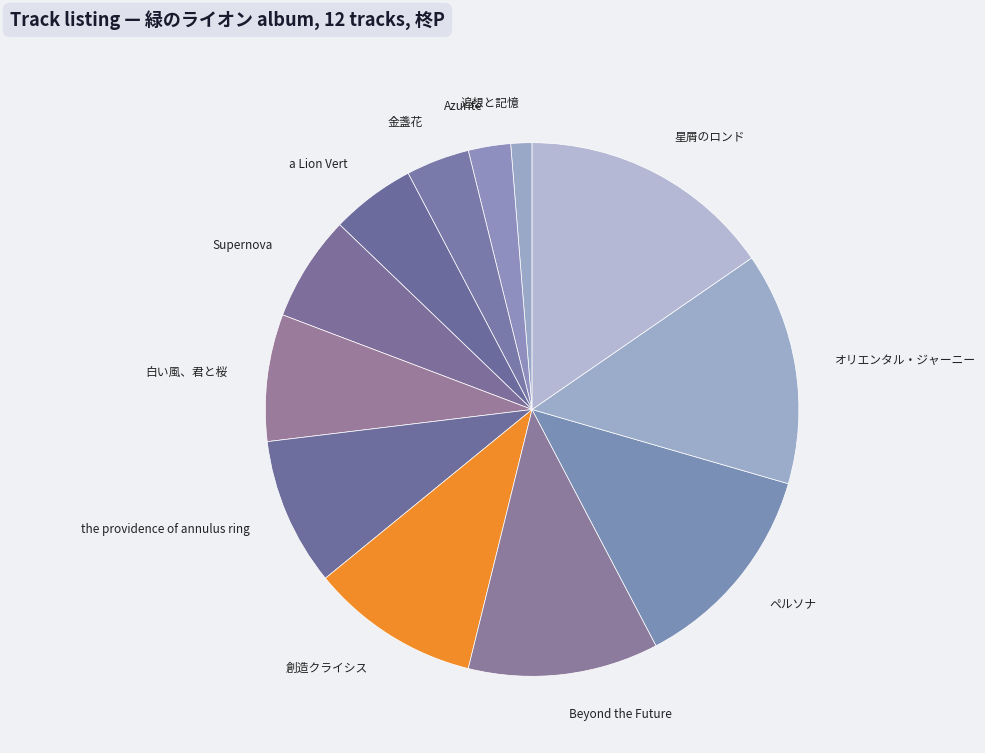

The Azurite slice represents 3% of the pie. True or false?

True